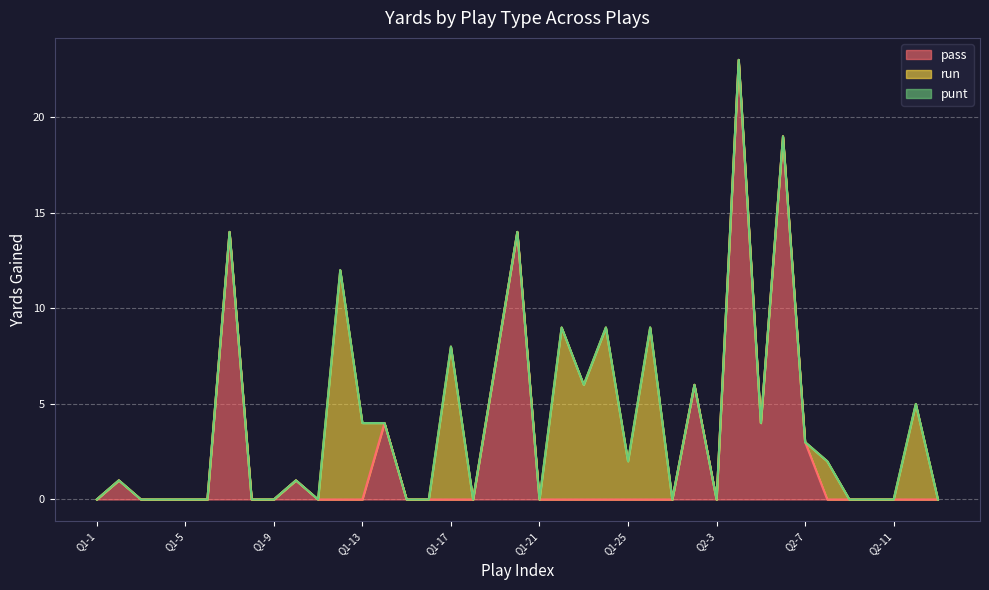

Rank the categories by pass value from highest to lowest.

Q2-4, Q2-6, Q1-7, Q1-20, Q1-19, Q2-2, Q1-14, Q2-5, Q2-7, Q1-2, Q1-10, Q1-1, Q1-3, Q1-4, Q1-5, Q1-6, Q1-8, Q1-9, Q1-11, Q1-12, Q1-13, Q1-15, Q1-16, Q1-17, Q1-18, Q1-21, Q1-22, Q1-23, Q1-24, Q1-25, Q1-26, Q2-1, Q2-3, Q2-8, Q2-10, Q2-11, Q2-12, Q2-13, Q2-9